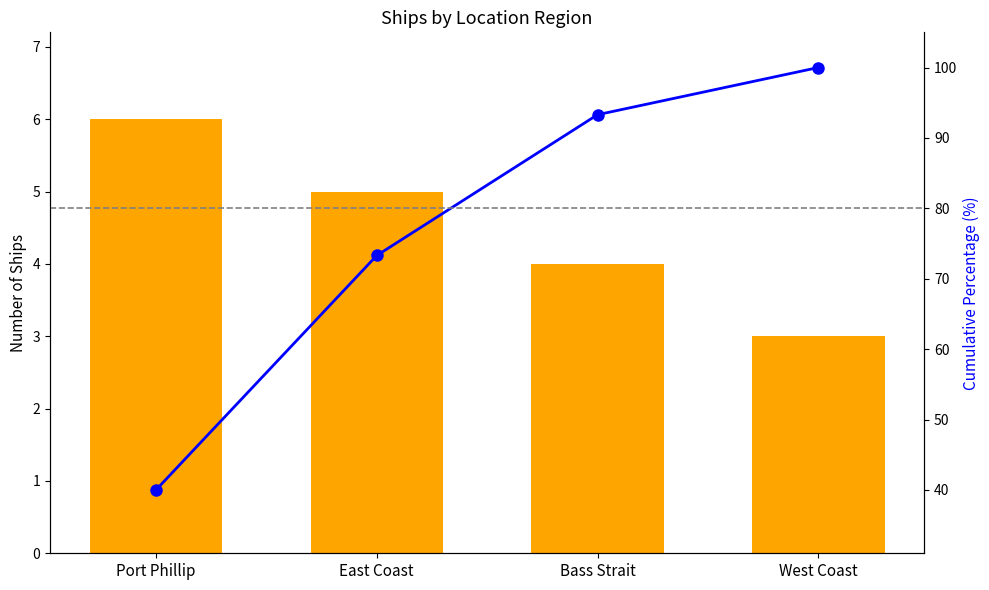

At which category does the chart reach its peak across all series?

West Coast